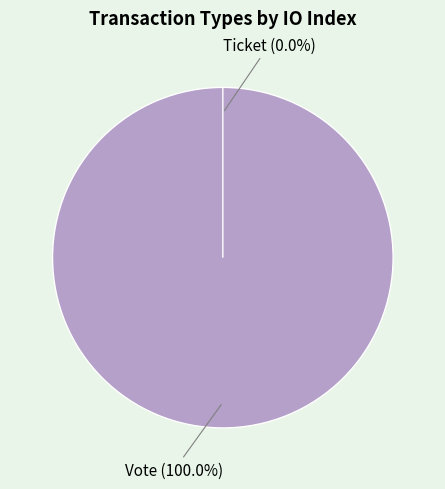

What is the largest slice in the pie chart?

Vote